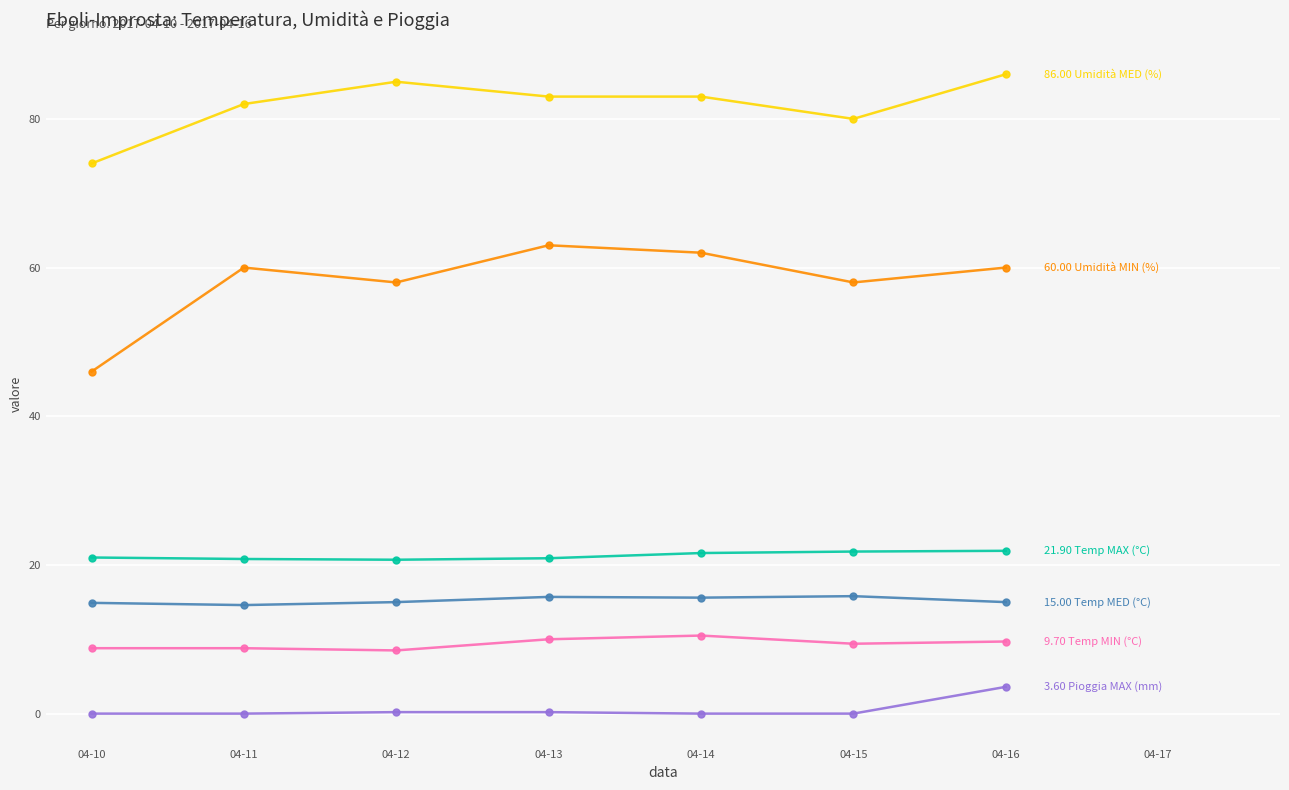

What is the total value across all series at 04-11?

186.2